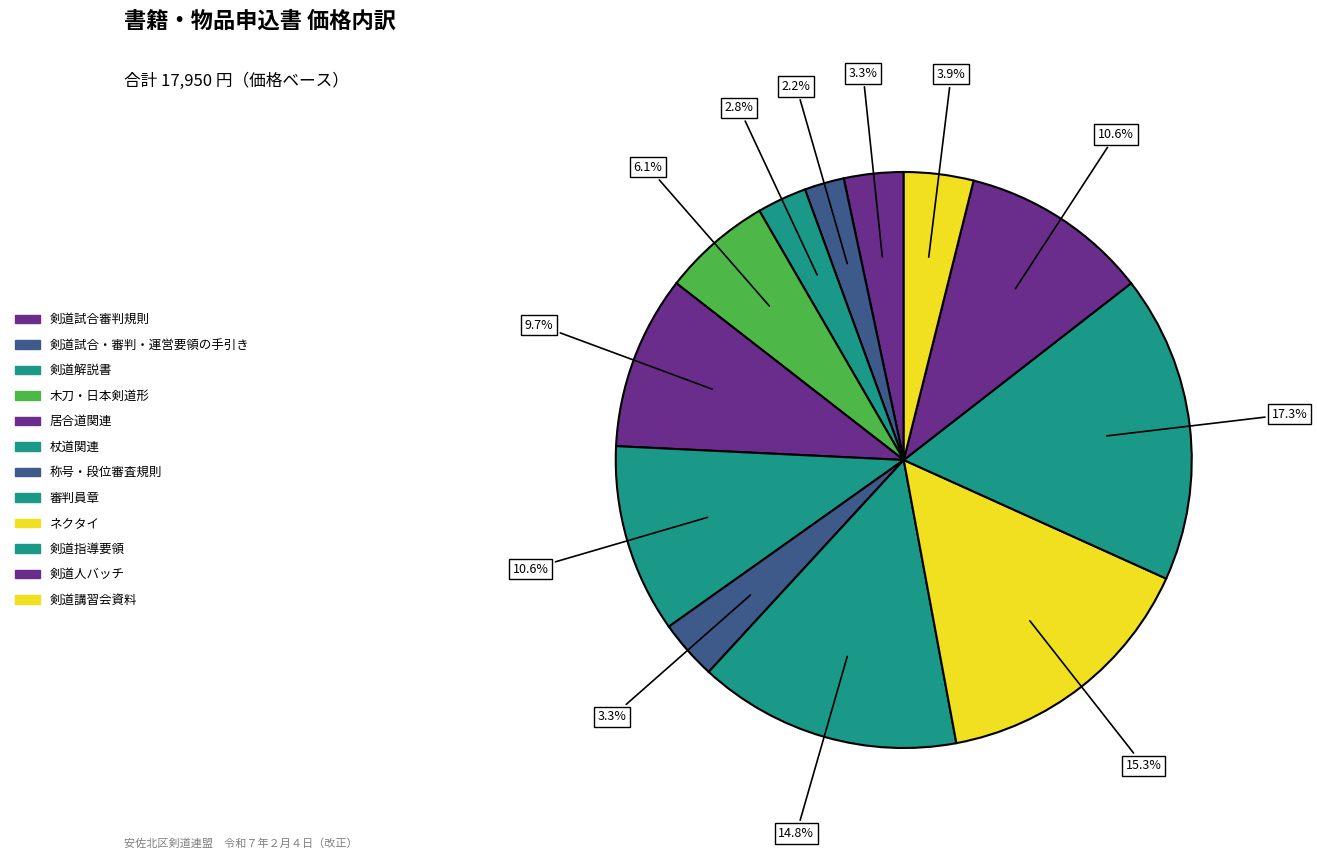

How many slices are in this pie chart?

12